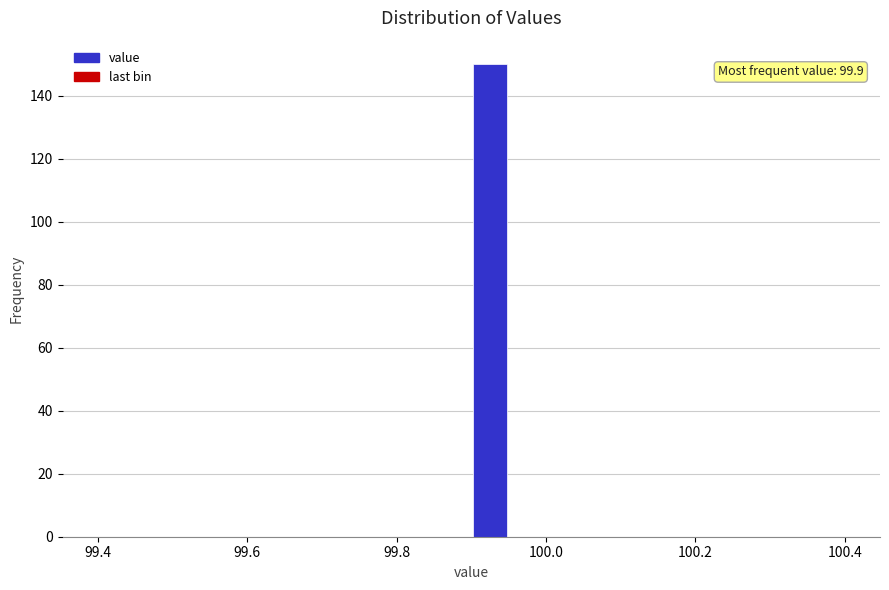

Around what value on the x-axis is the tallest bar? Give the approximate position of its centre, as read against the axis.

99.92